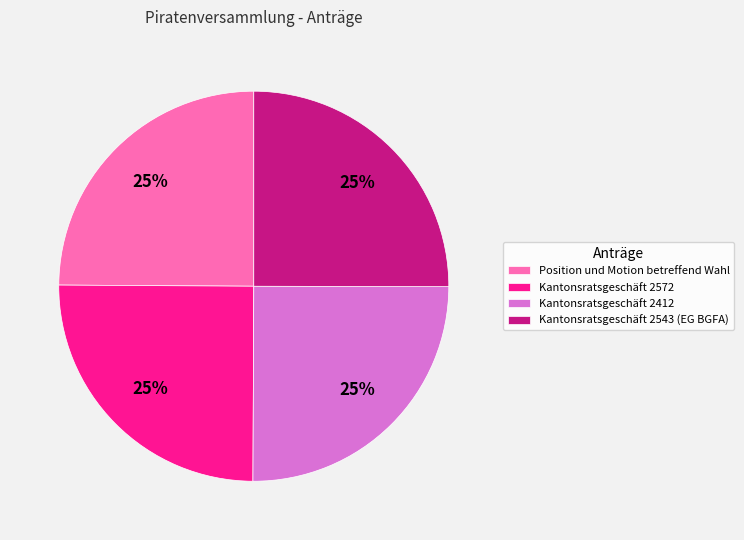

Is it true that Kantonsratsgeschäft 2543 (EG BGFA) is 38% of the pie?

False